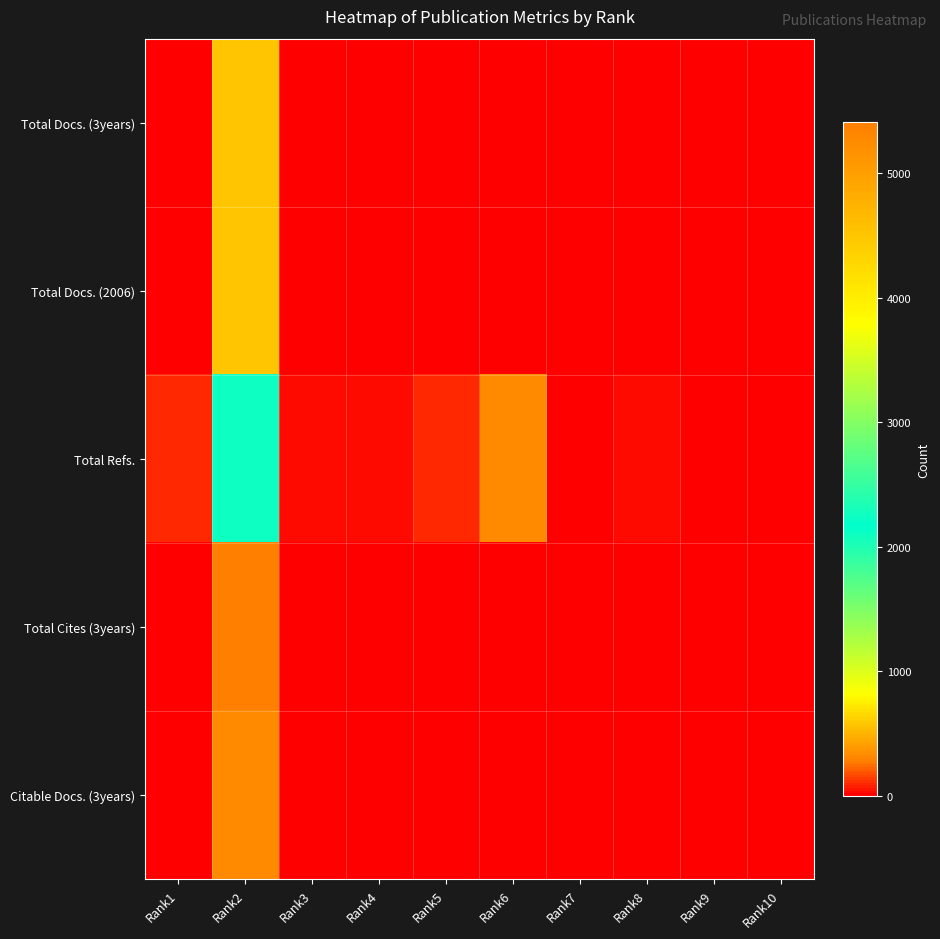

Which series has the widest spread of values?

Total Cites (3years)